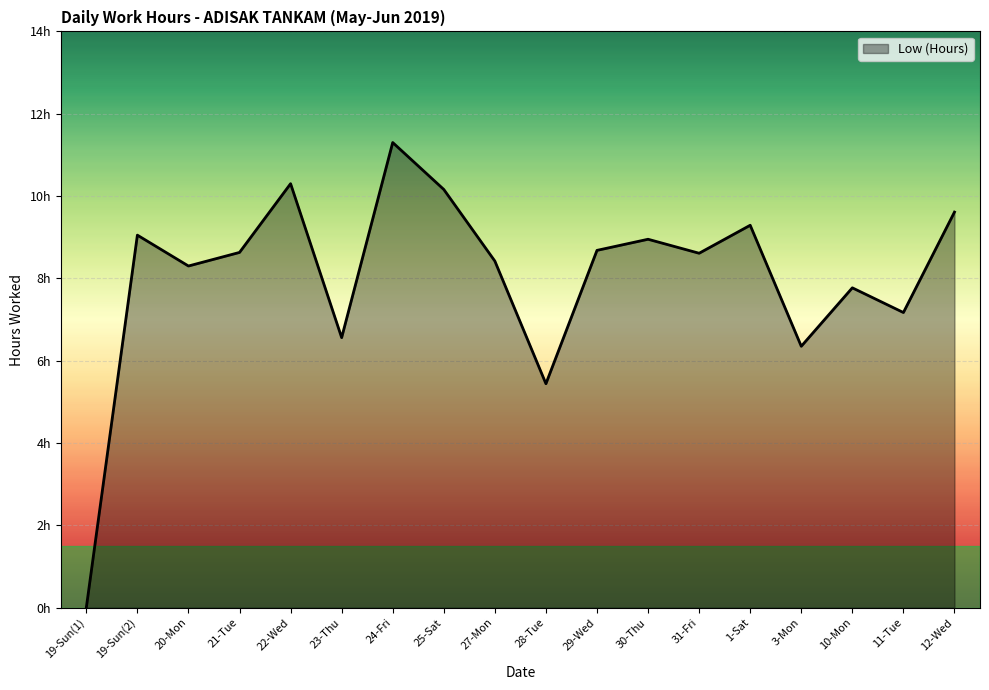

What is the ratio of the value at 31-Fri to the value at 27-Mon?

1.0